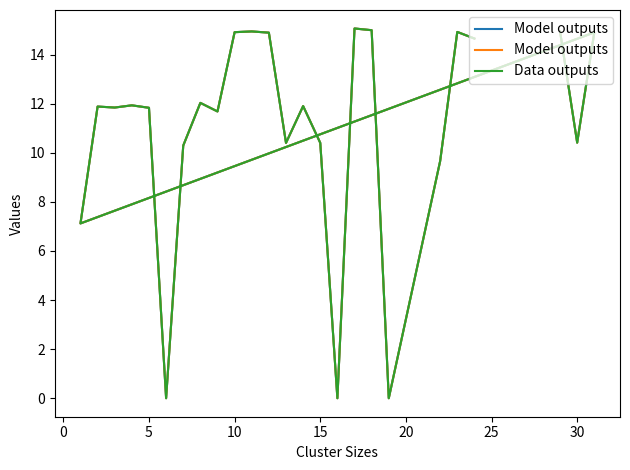

How many categories are shown in the chart?

25